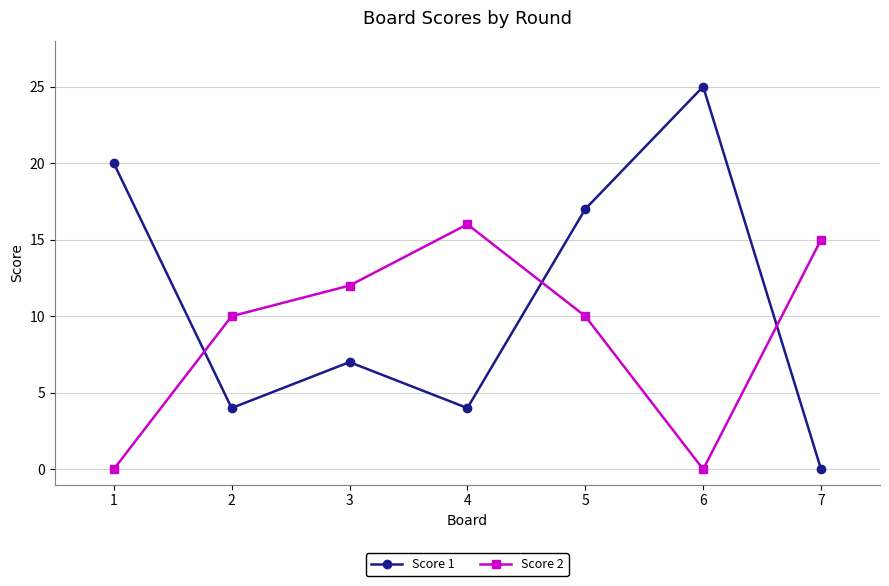

Between 4 and 7, which series saw the biggest shift?

Score 1